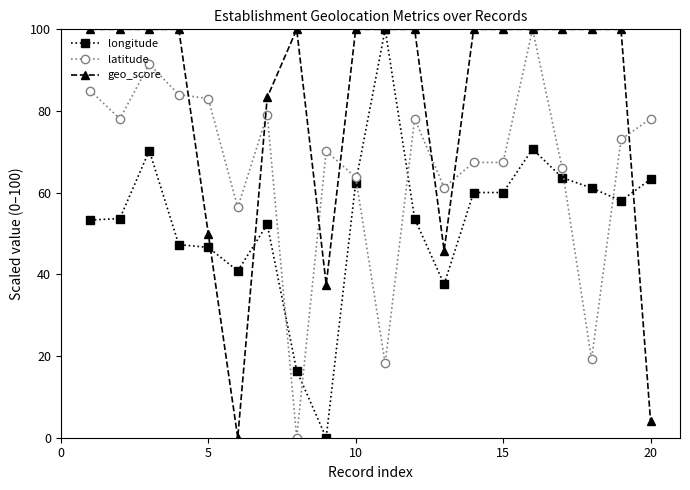

True or false: latitude has more than 2 interior local peaks.

True